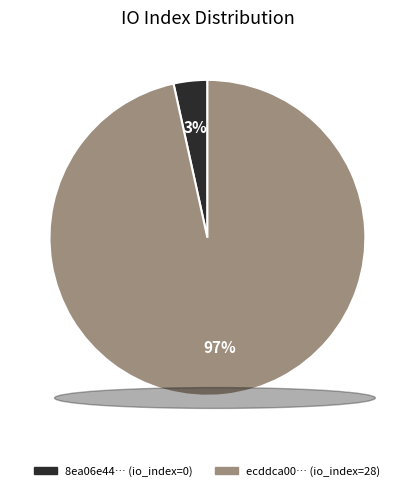

Between 8ea06e44… (io_index=0) and ecddca00… (io_index=28), which is larger?

ecddca00… (io_index=28)